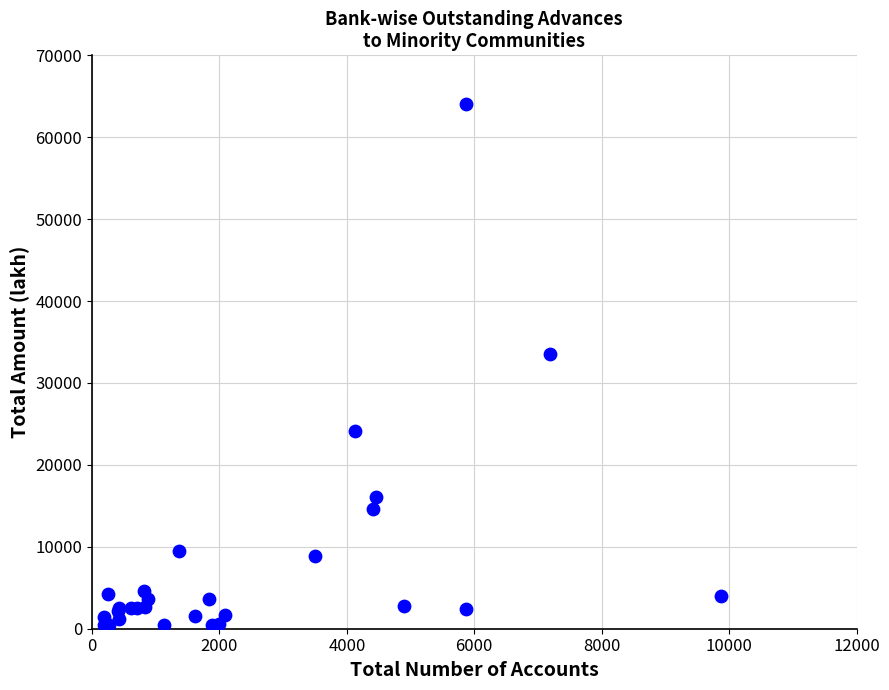

What Y value in the scatter plot is closest to 32256?

33480.3